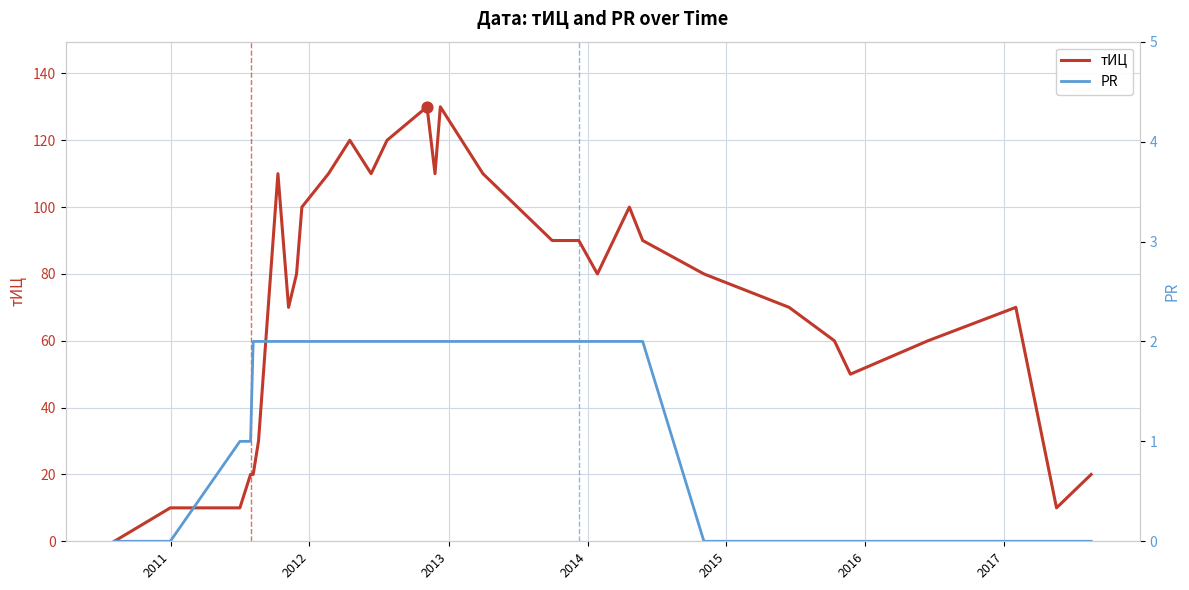

What are all the series names shown in the legend?

тИЦ, PR